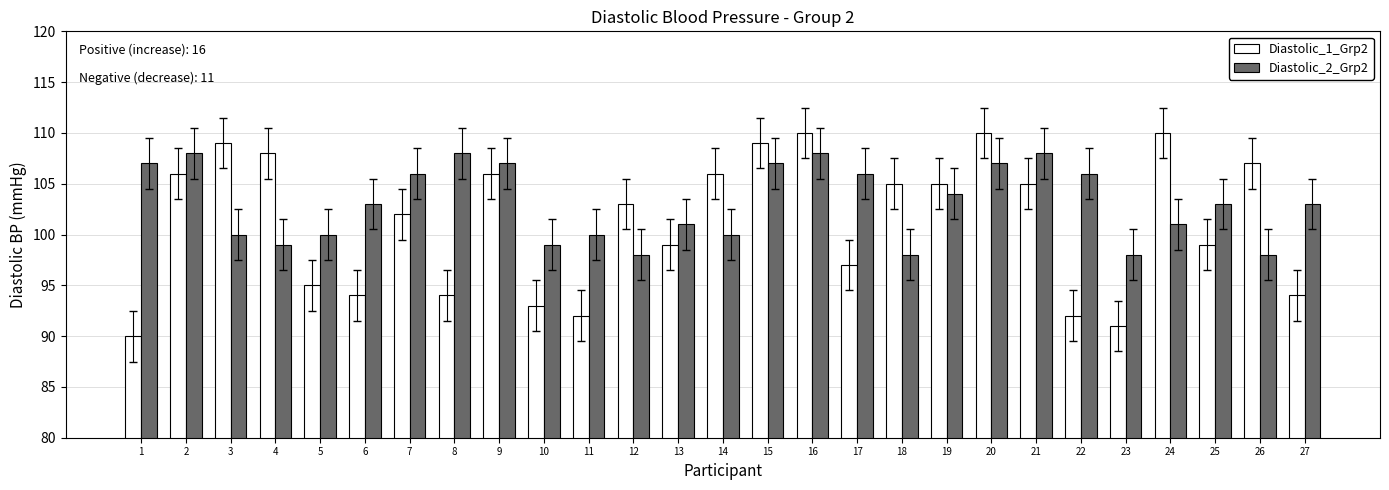

At which label does Diastolic_1_Grp2 reach its minimum?

1